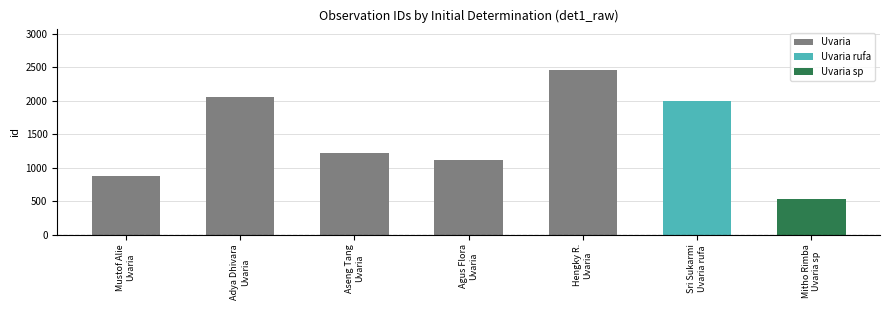

At which category does the chart reach its minimum across all series?

Uvaria sp